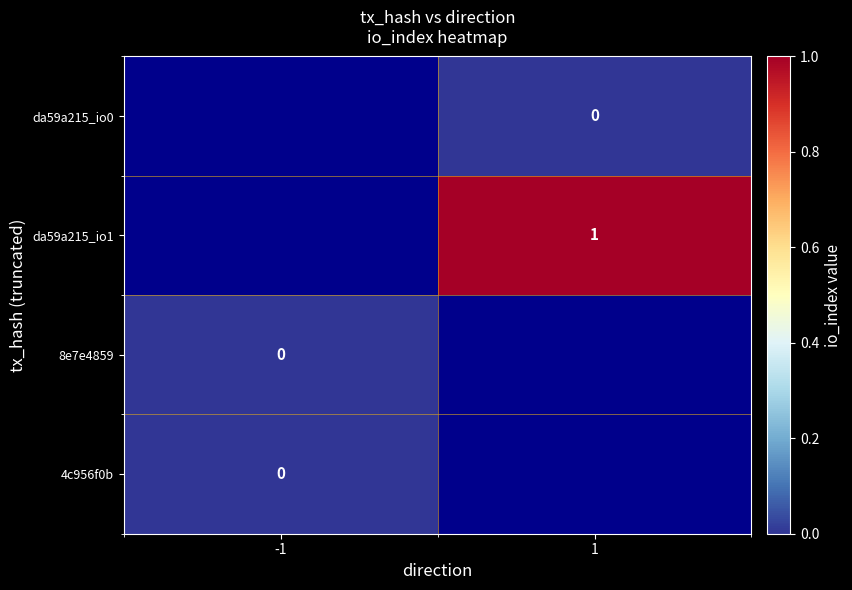

The value of da59a215_io1 at 1 is 1. True or false?

True